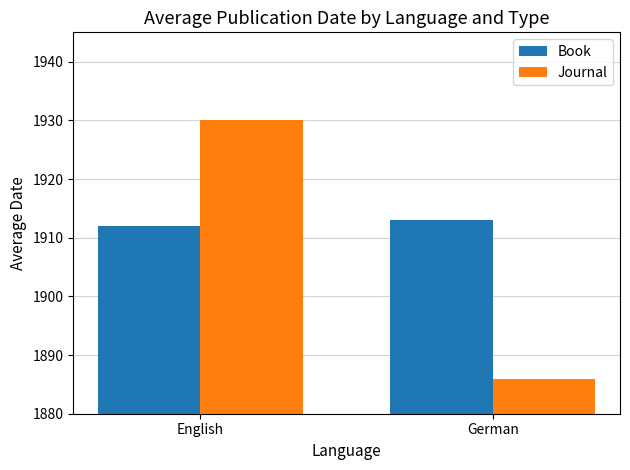

Reading right to left, list all the values displayed in this chart.

Book: 1913	1912
Journal: 1886	1930